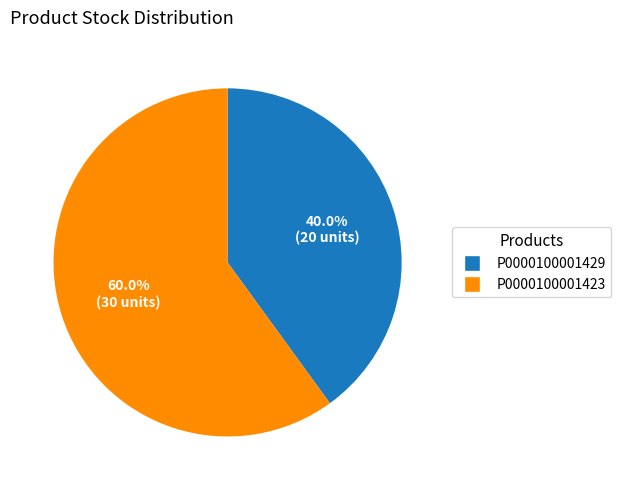

What percentage is NOT represented by P0000100001423?

40.0%